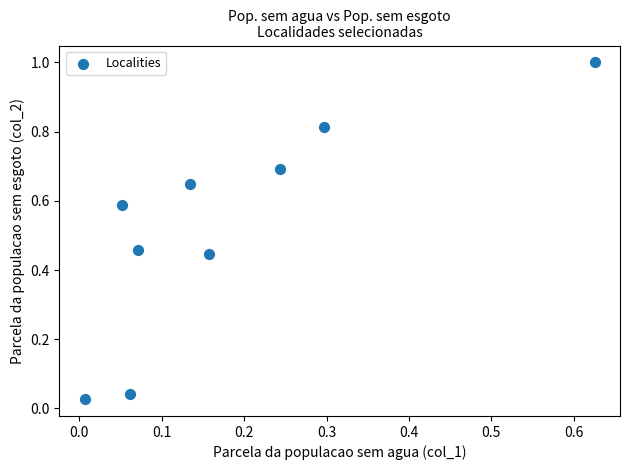

What is the range of Y values (max minus min)?

1.0